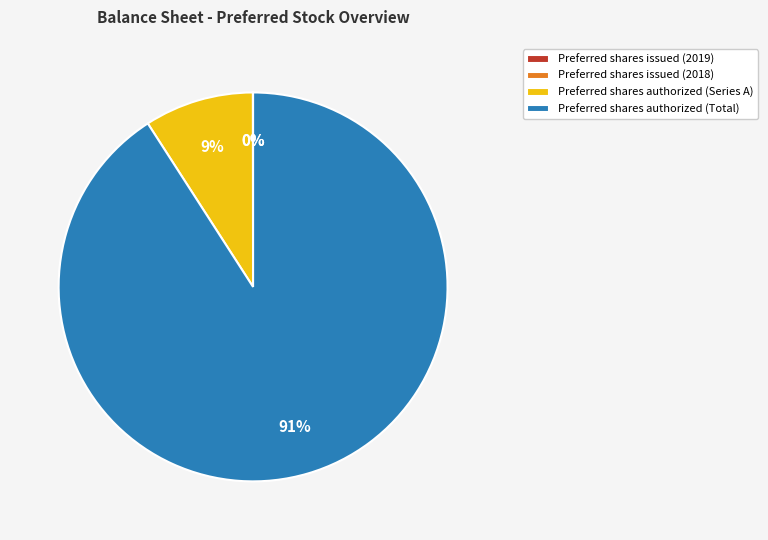

To the nearest percent, what is the average slice percentage?

25%